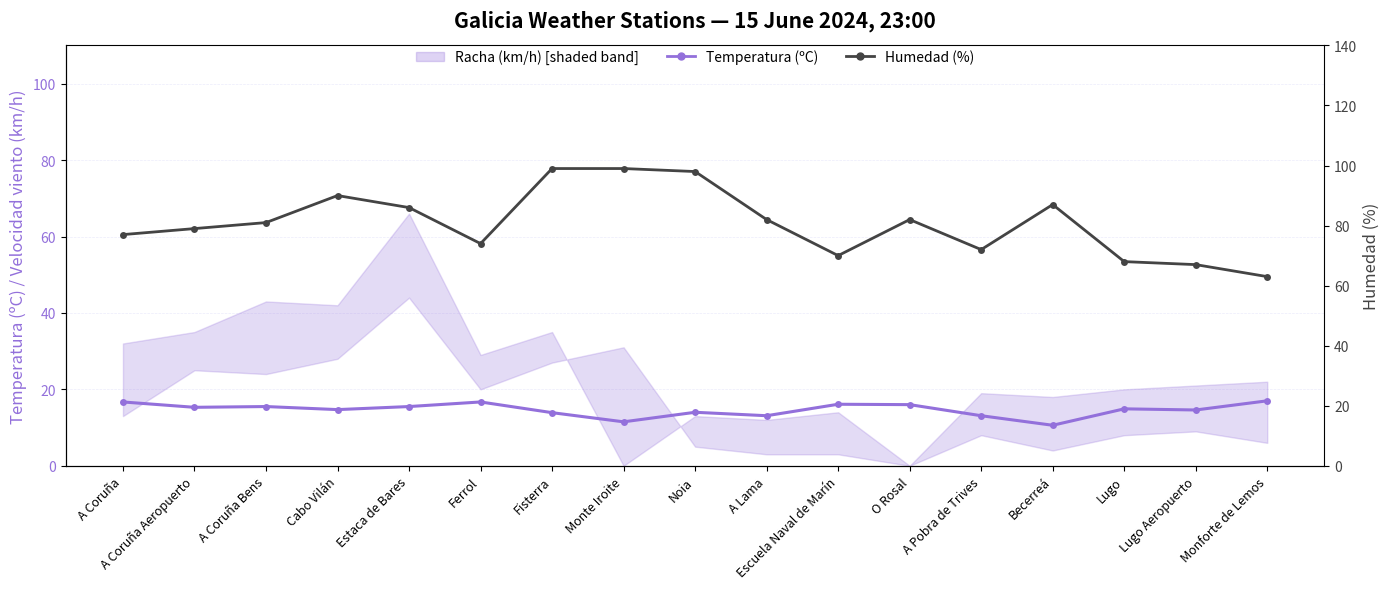

What value does the Temperatura (ºC) series have at Escuela Naval de Marín?

16.1